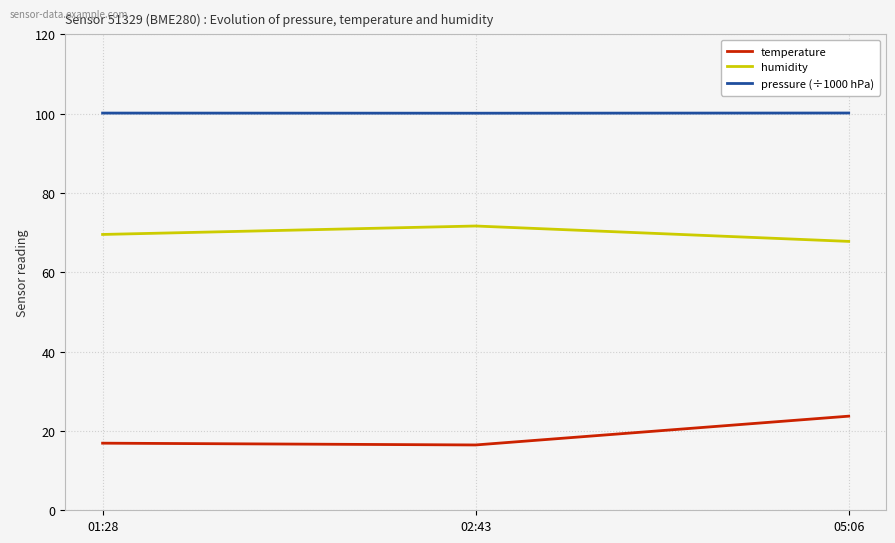

What position from the right is 01:28?

3